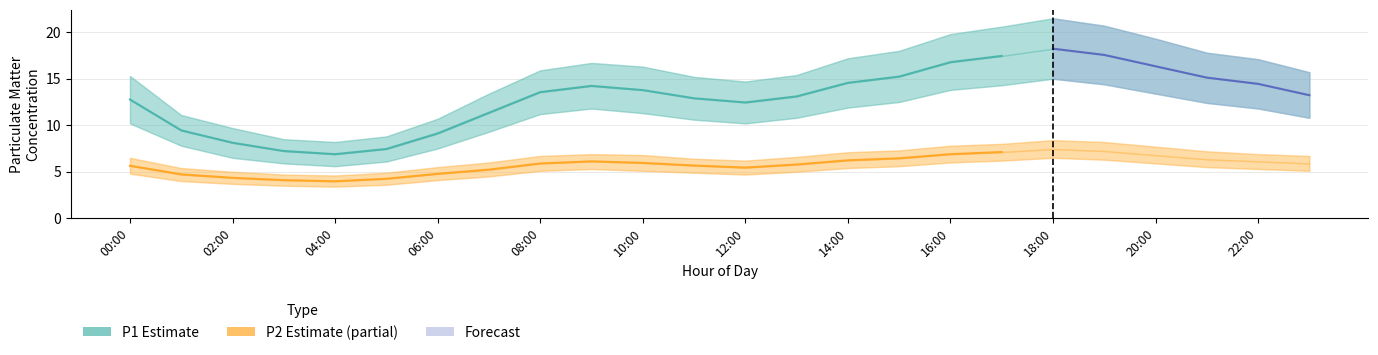

True or false: P2 (PM2.5) Estimate based on partial data and P1 (PM10) Estimate cross at least once.

False